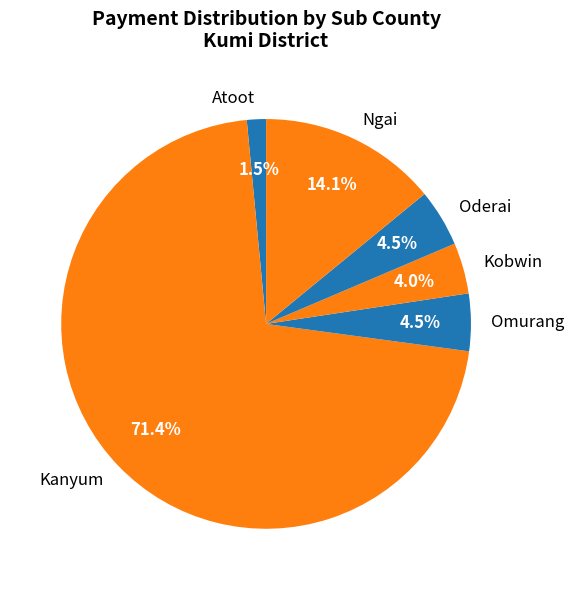

Is the sum of Kanyum and Ngai greater than half?

Yes